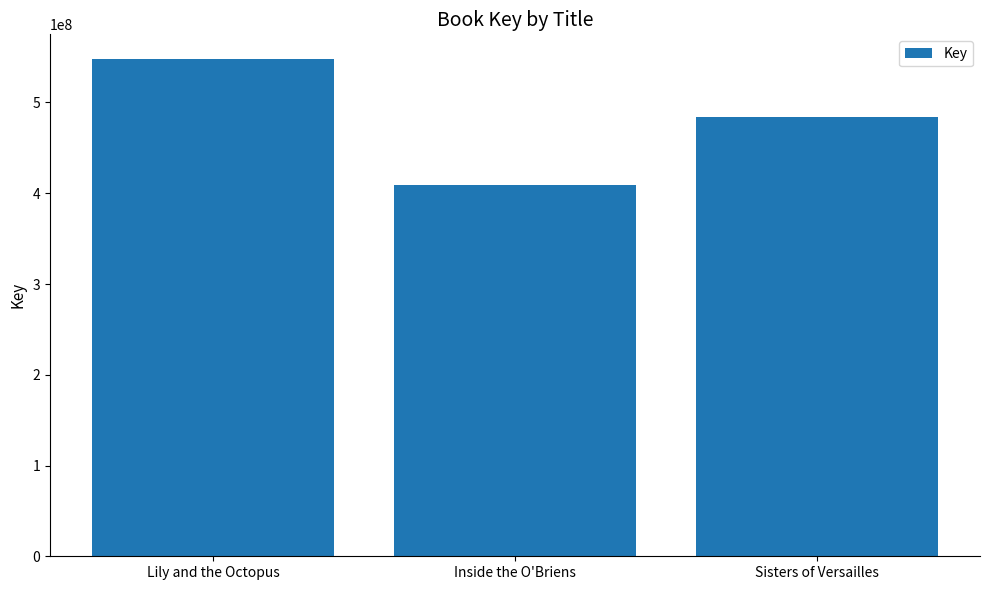

Where does the data first go above 484281228?

Lily and the Octopus